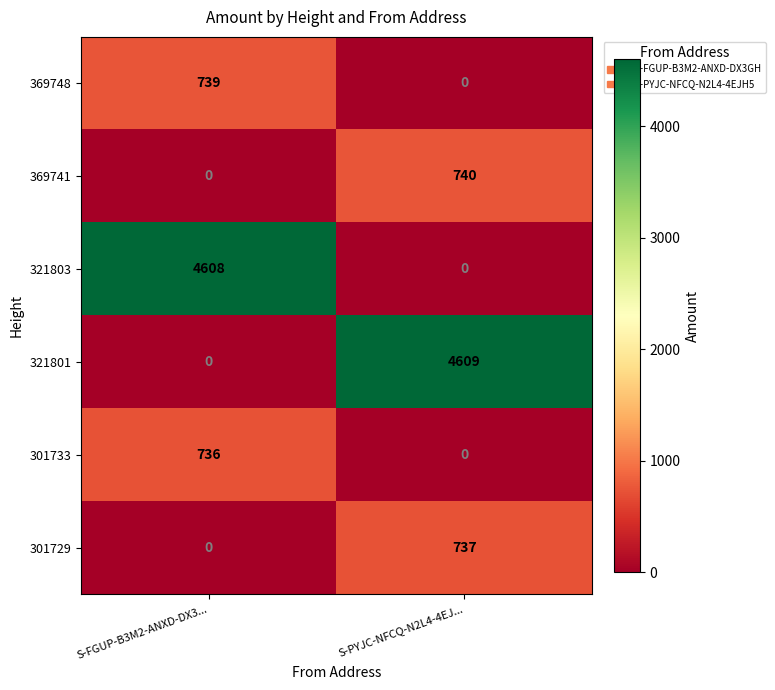

Which series has the largest range (max minus min)?

321801